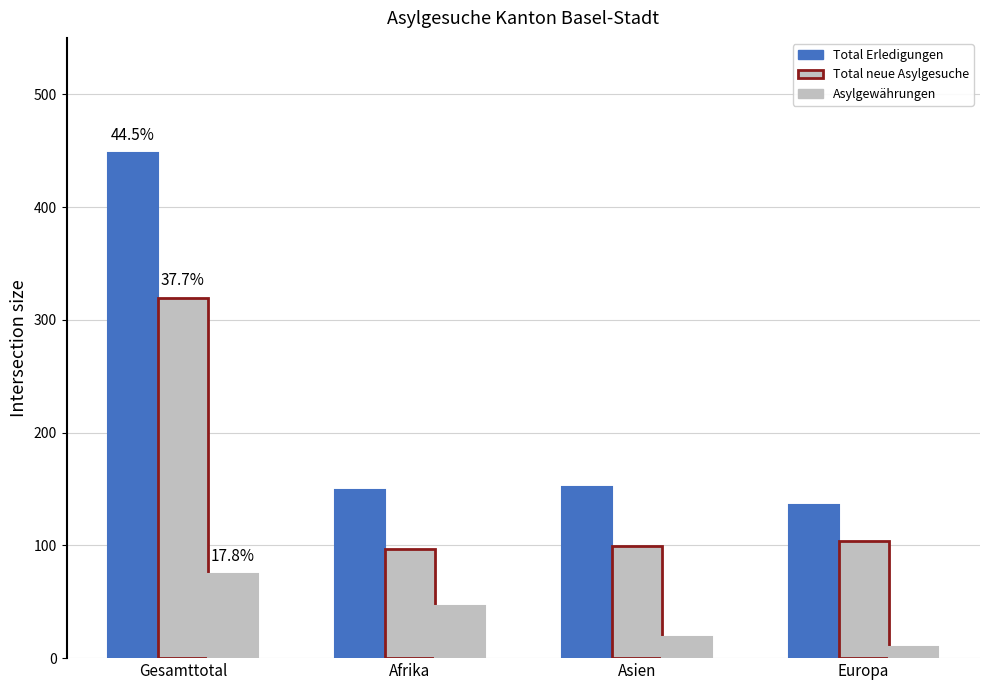

True or false: Asylgewährungen has a value of 119 at Gesamttotal.

False